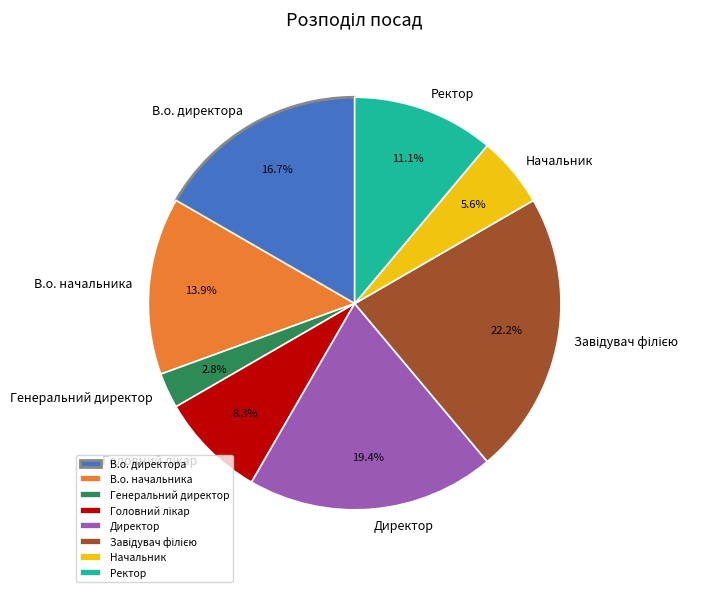

How many slices are in this pie chart?

8